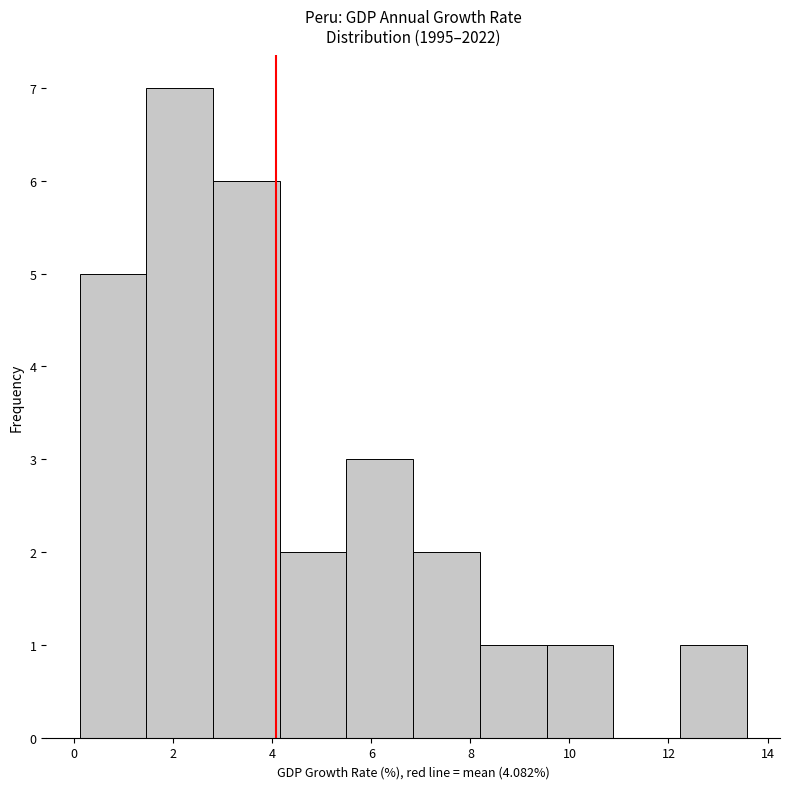

Over which range of the x-axis is the bar tallest?

1.4 to 2.8